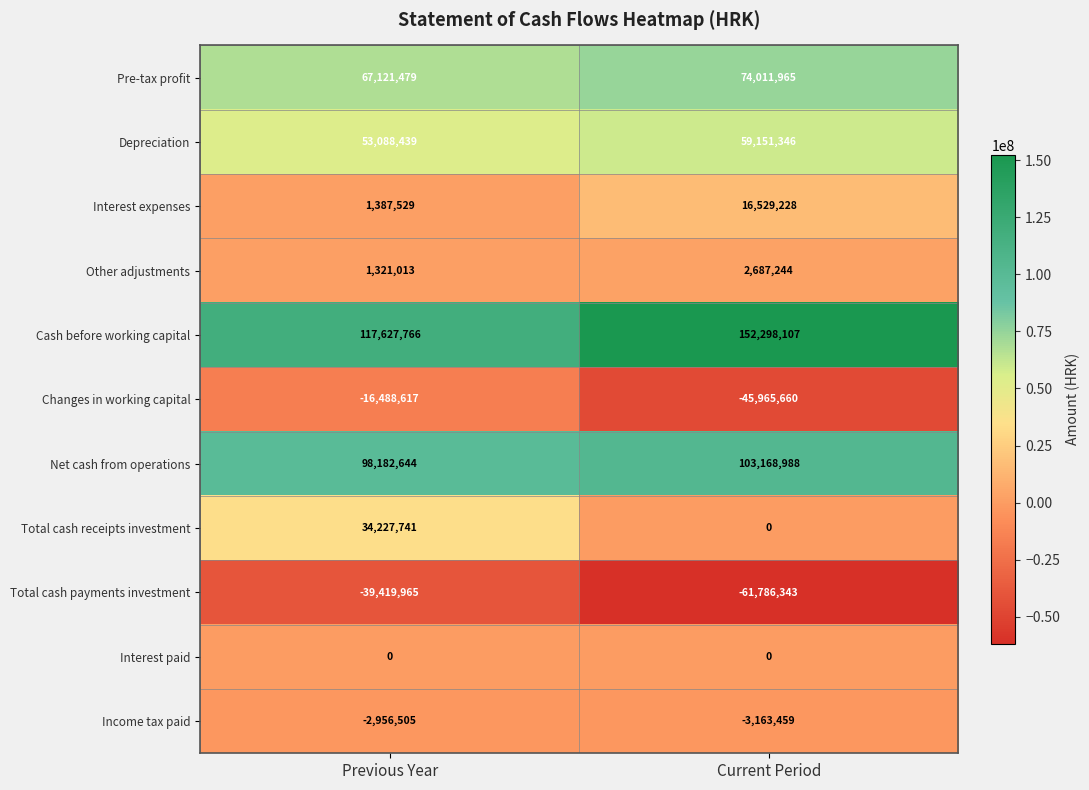

Reading left to right, what are all the values shown in this chart?

Pre-tax profit: 67121479	74011965
Depreciation: 53088439	59151346
Interest expenses: 1387529	16529228
Other adjustments: 1321013	2687244
Cash before working capital: 117627766	152298107
Changes in working capital: -16488617	-45965660
Net cash from operations: 98182644	103168988
Total cash receipts investment: 34227741	0
Total cash payments investment: -39419965	-61786343
Interest paid: 0	0
Income tax paid: -2956505	-3163459